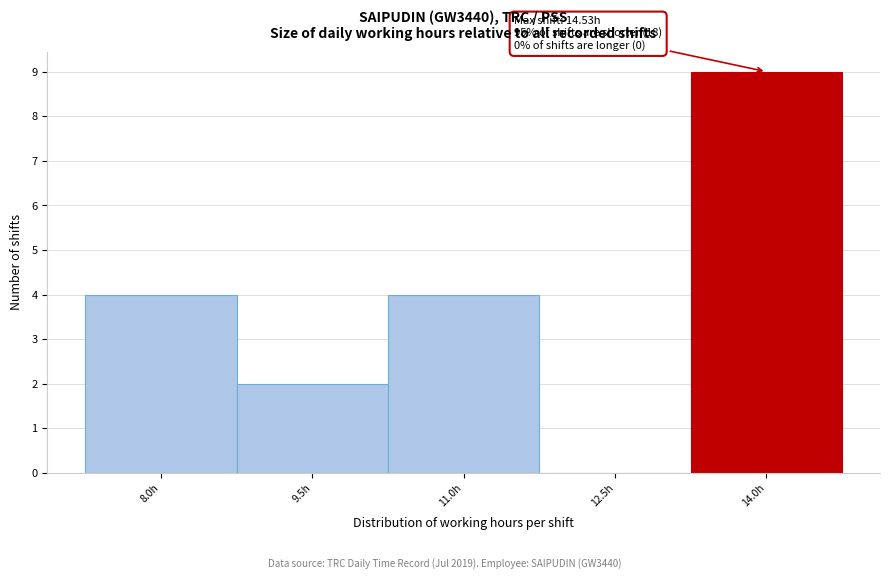

Reading left to right, what are all the values shown in this chart?

8.0h=4	9.5h=2	11.0h=4	12.5h=0	14.0h=9